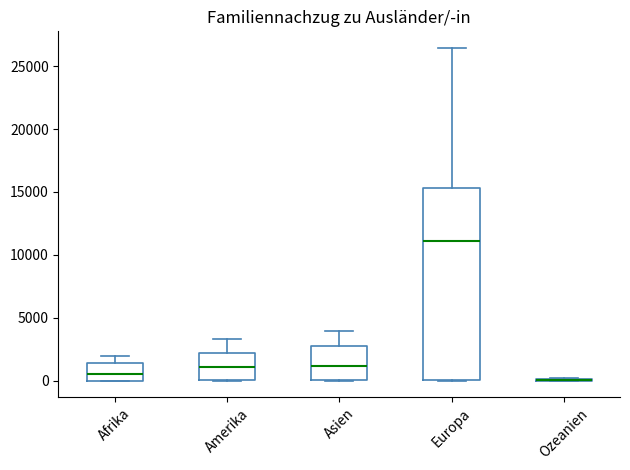

Reading left to right, read every box against the y-axis: the position of its median line, the range the box covers, and the ends of its whiskers. The values are not printed on the chart, so give them approximately, as read against the axis.

Afrika: median 500, box 0 to 1500, whiskers 0 to 2000
Amerika: median 1000, box 0 to 2000, whiskers 0 to 3500
Asien: median 1000, box 0 to 3000, whiskers 0 to 4000
Europa: median 11000, box 0 to 15500, whiskers 0 to 26500
Ozeanien: box collapsed to a line at 0, whiskers 0 to 0